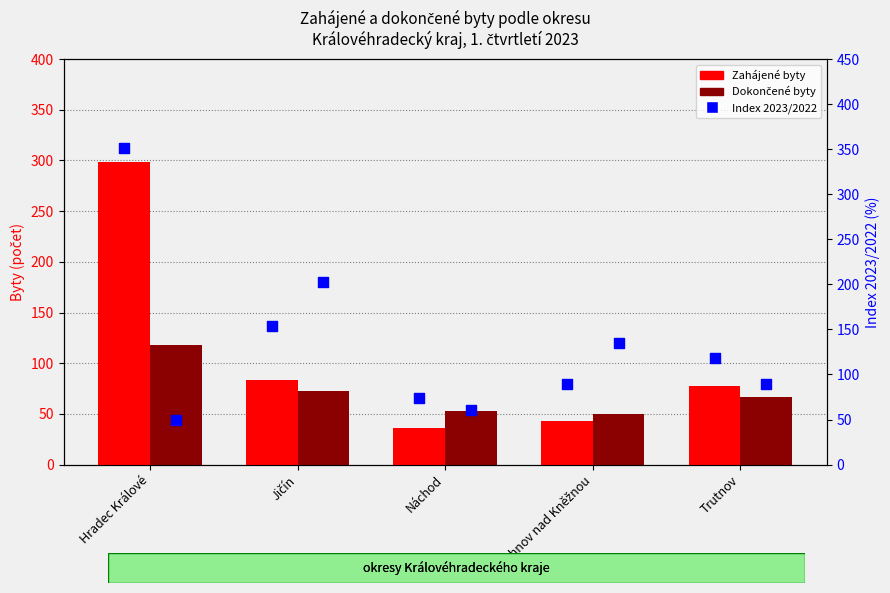

Which series reaches the maximum Y coordinate?

Index Zahájené 2023/2022